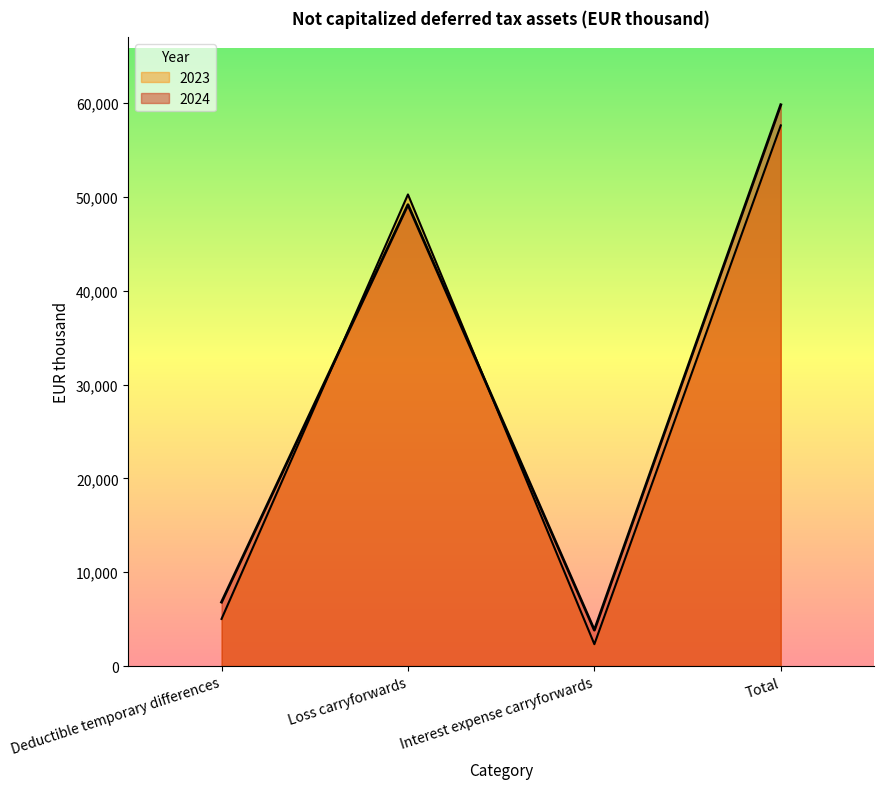

Rank the series by their maximum value, from lowest to highest.

2023, 2024